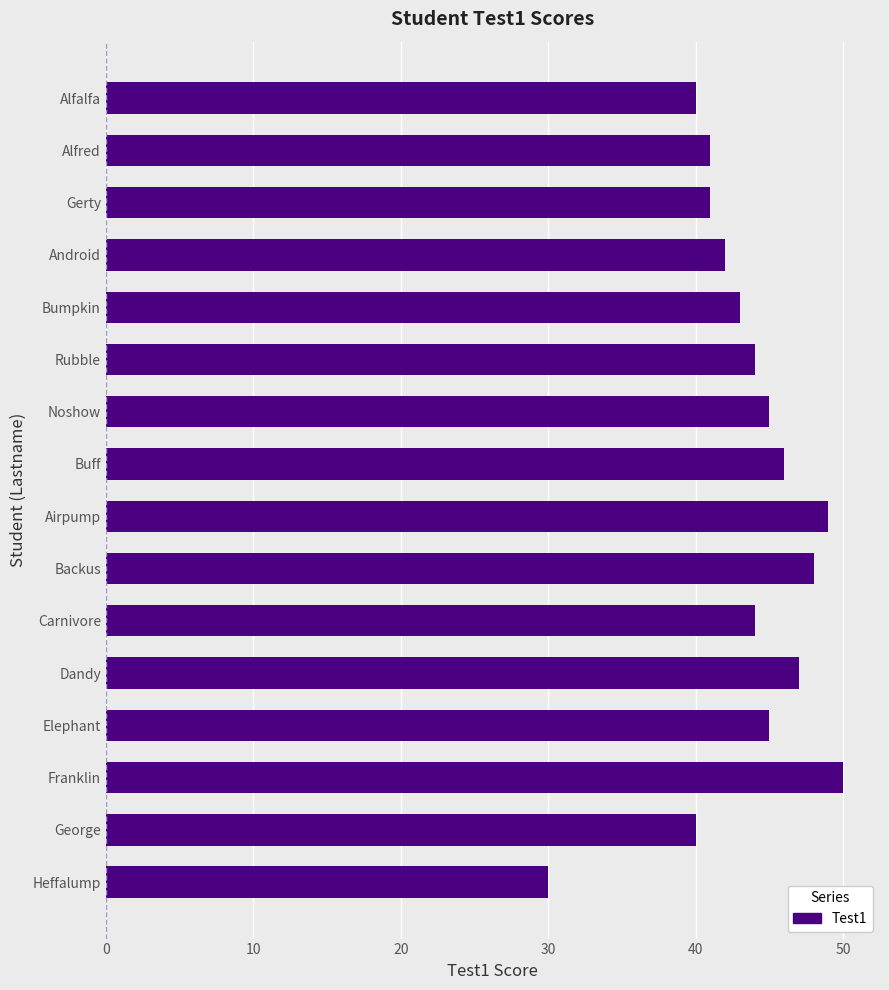

What is the minimum value shown in the chart?

30